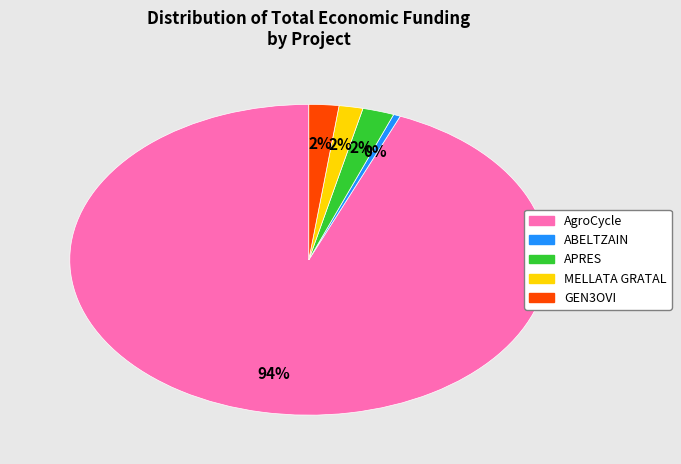

Approximately how many times larger is the value at MELLATA GRATAL compared to ABELTZAIN?

3.4